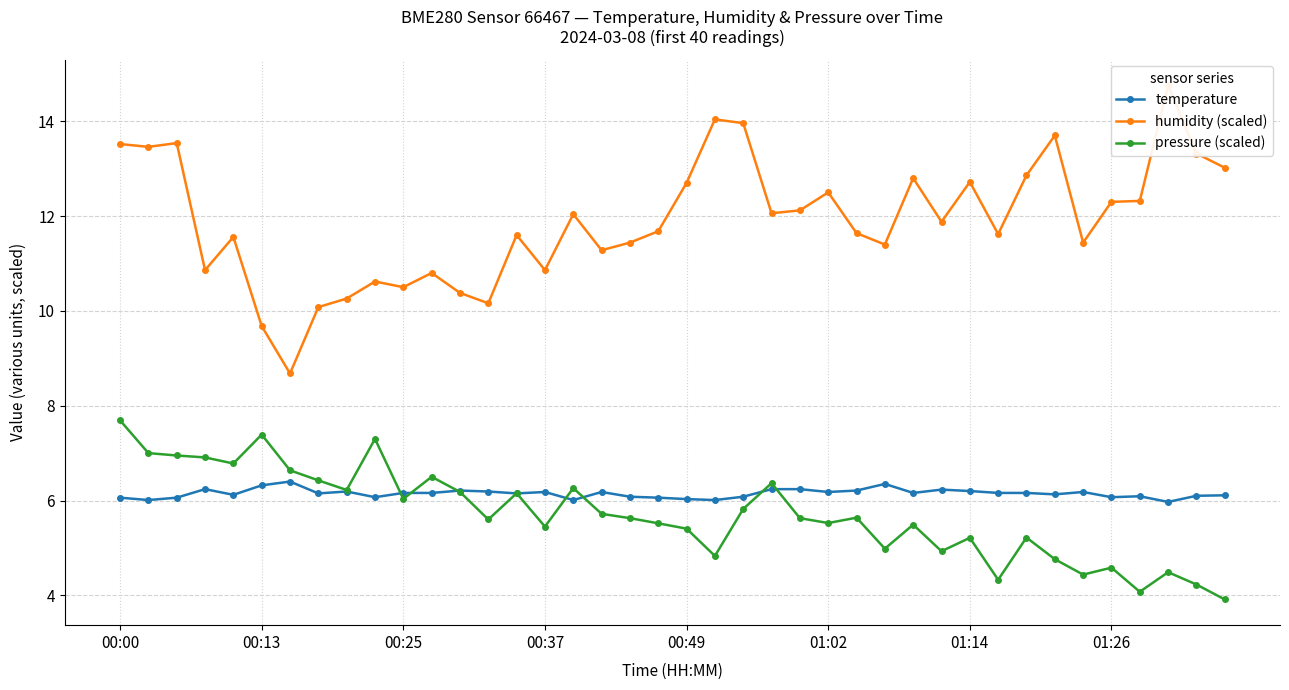

What are all the series names shown in the legend?

temperature, humidity (scaled), pressure (scaled)